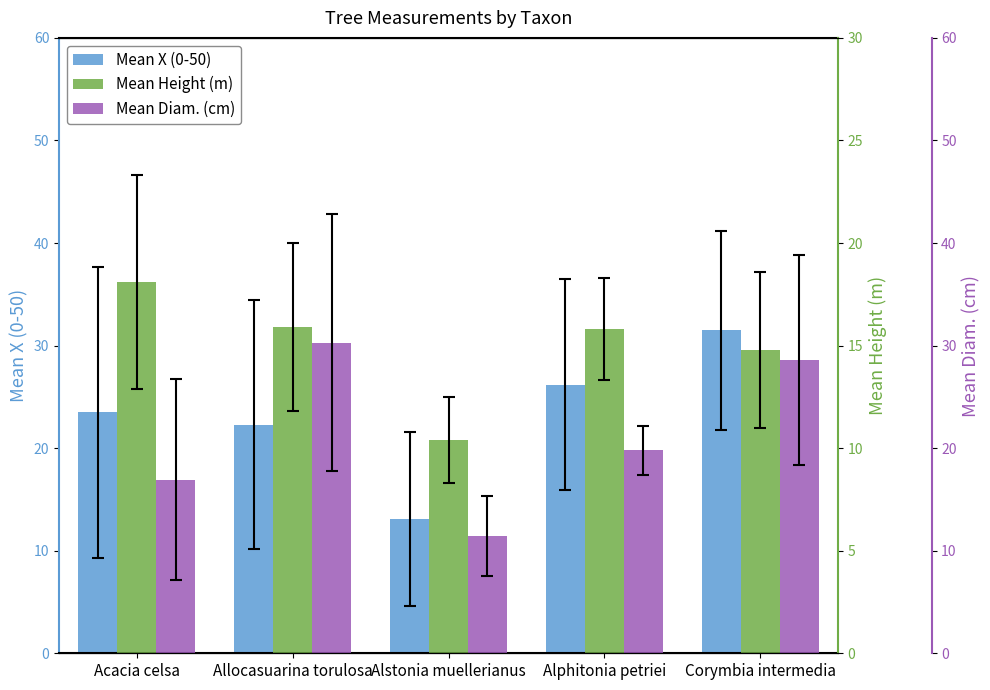

The Mean Height (m) series shows 15.8 at Alphitonia petriei. True or false?

True